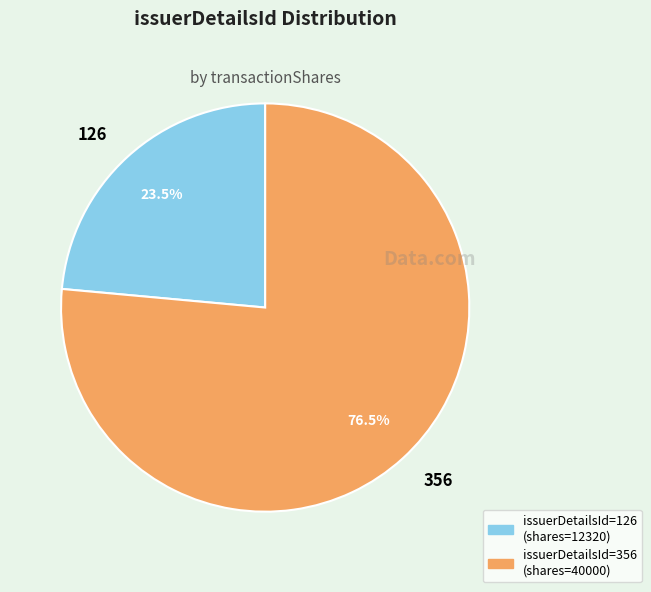

What is the largest slice in the pie chart?

356